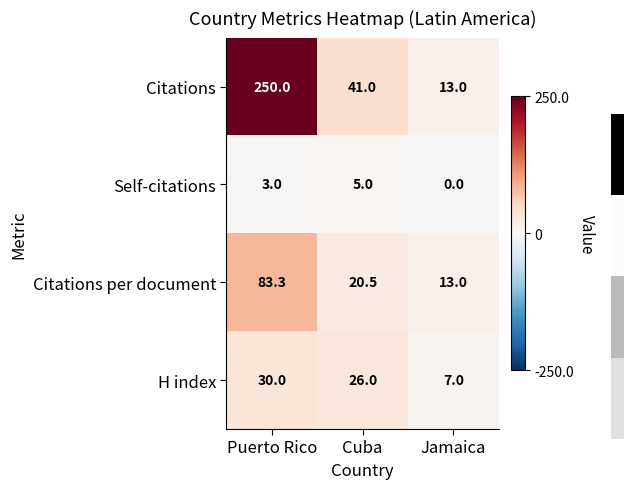

List the series in order of their peak value, lowest first.

Self-citations, H index, Citations per document, Citations